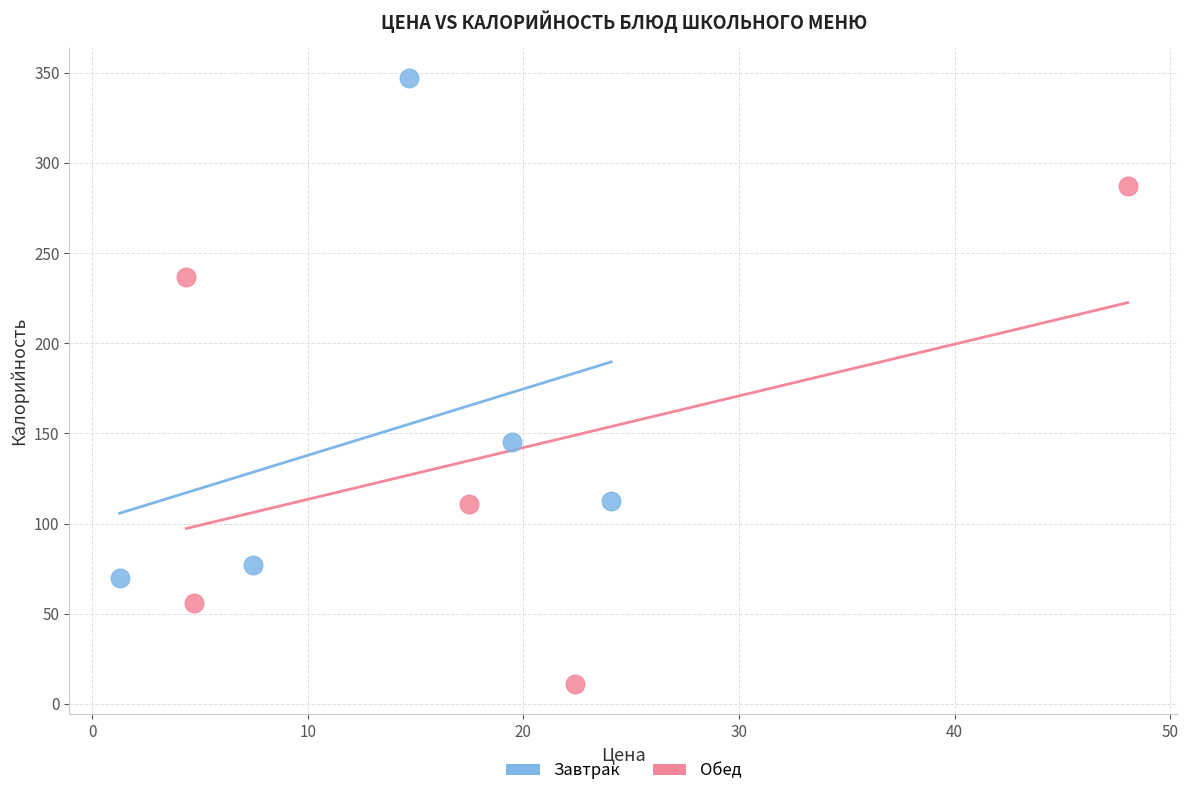

Which series reaches the minimum Y coordinate?

Обед